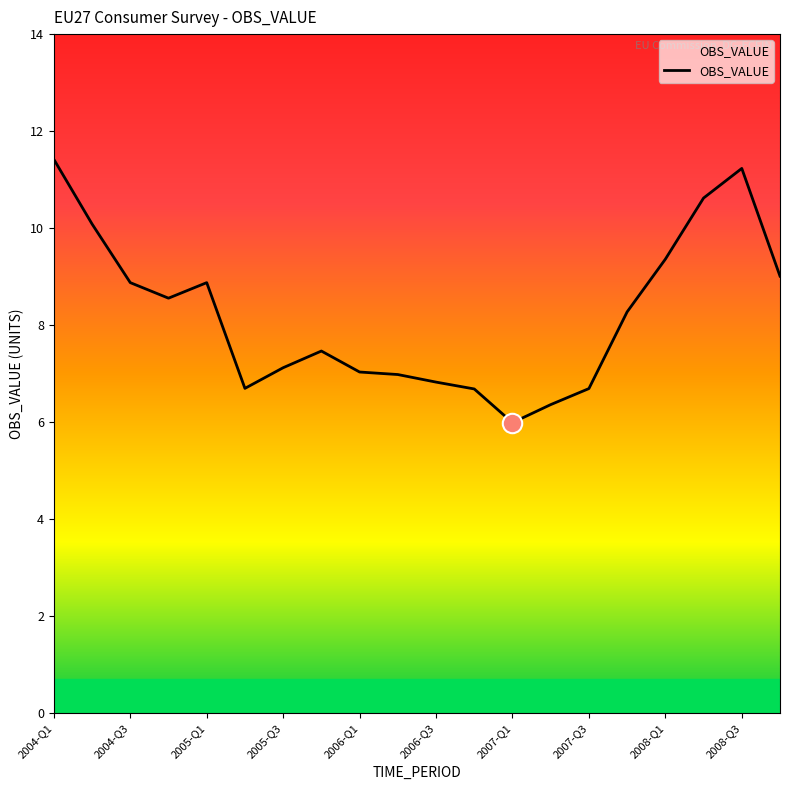

What is the minimum value shown in the chart?

6.0